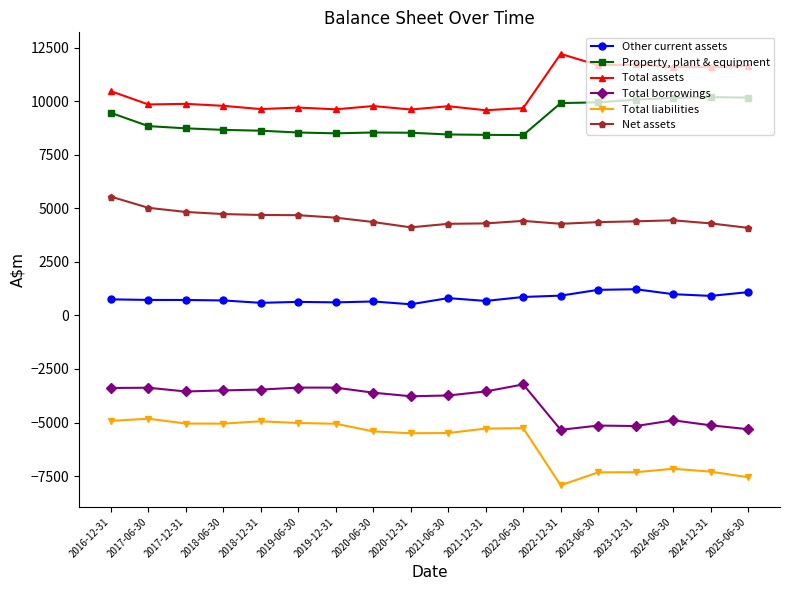

Which series has the largest total across all categories?

Total assets